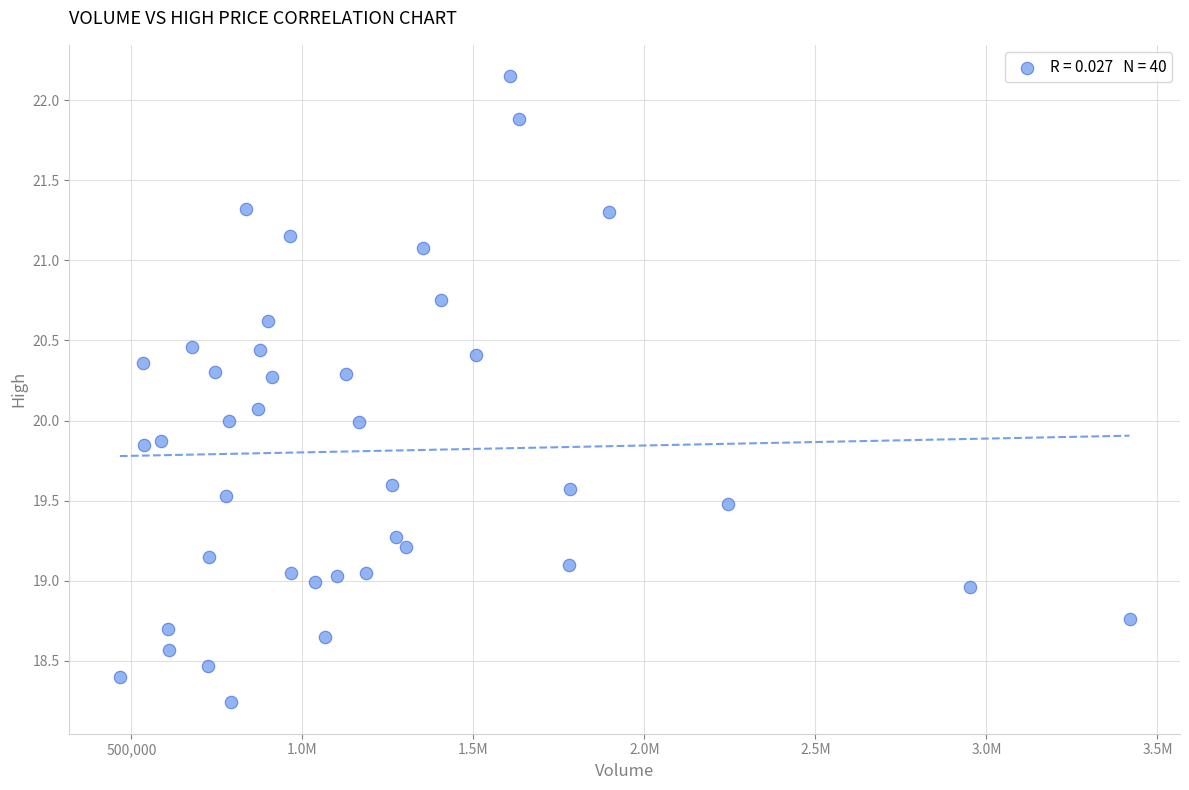

What is the range of X values (max minus min)?

2952100.0